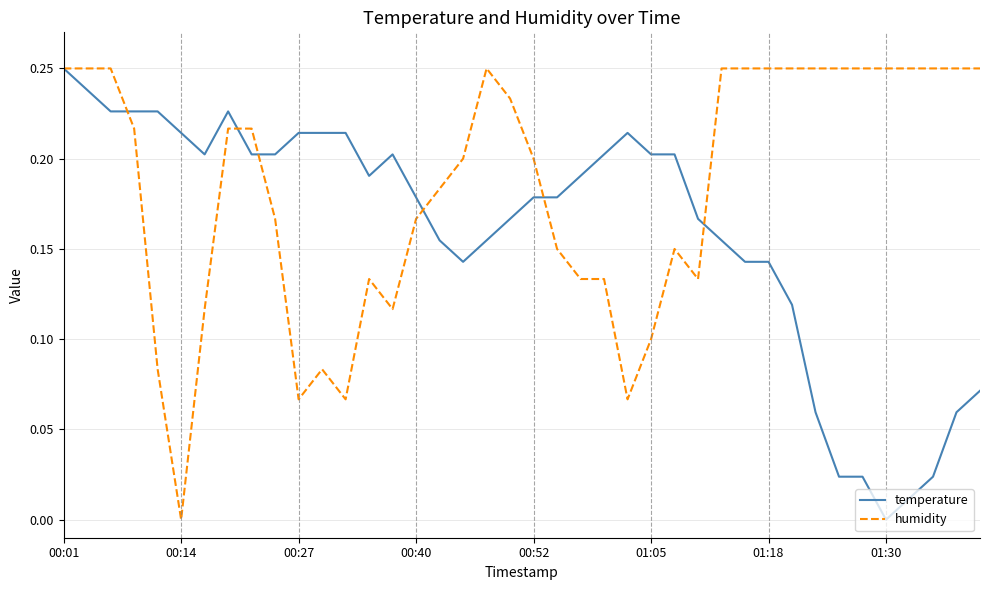

Which series has the largest total across all categories?

humidity